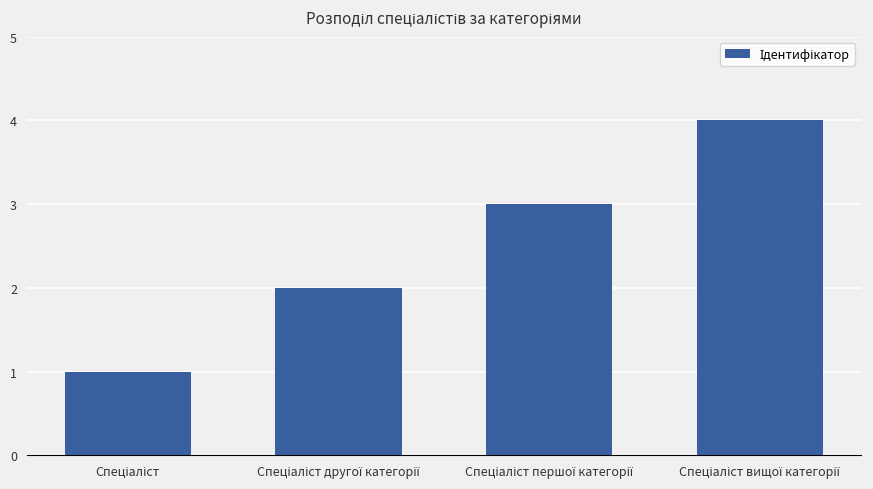

What is the greatest value displayed?

4